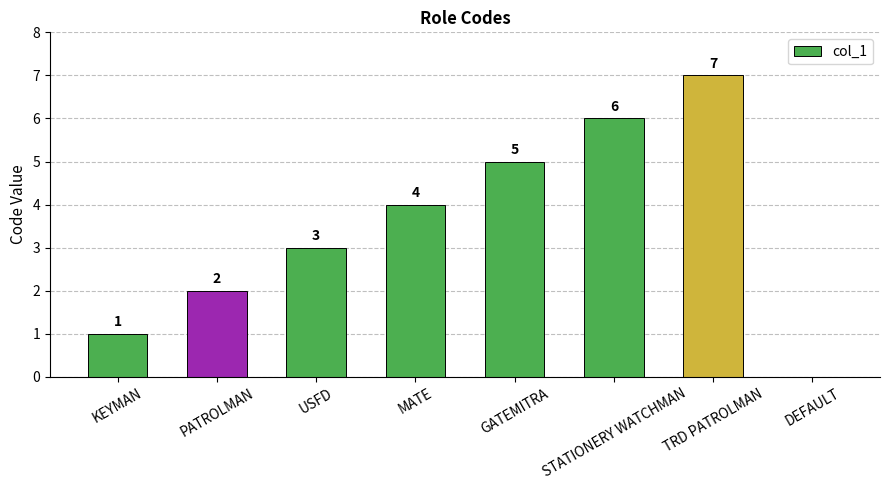

Which category has the highest value across all series?

TRD PATROLMAN